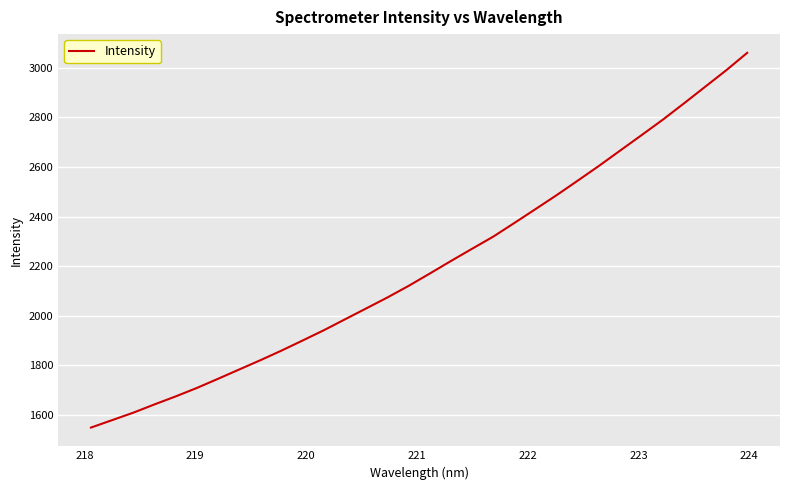

What is the smallest value displayed?

1547.9